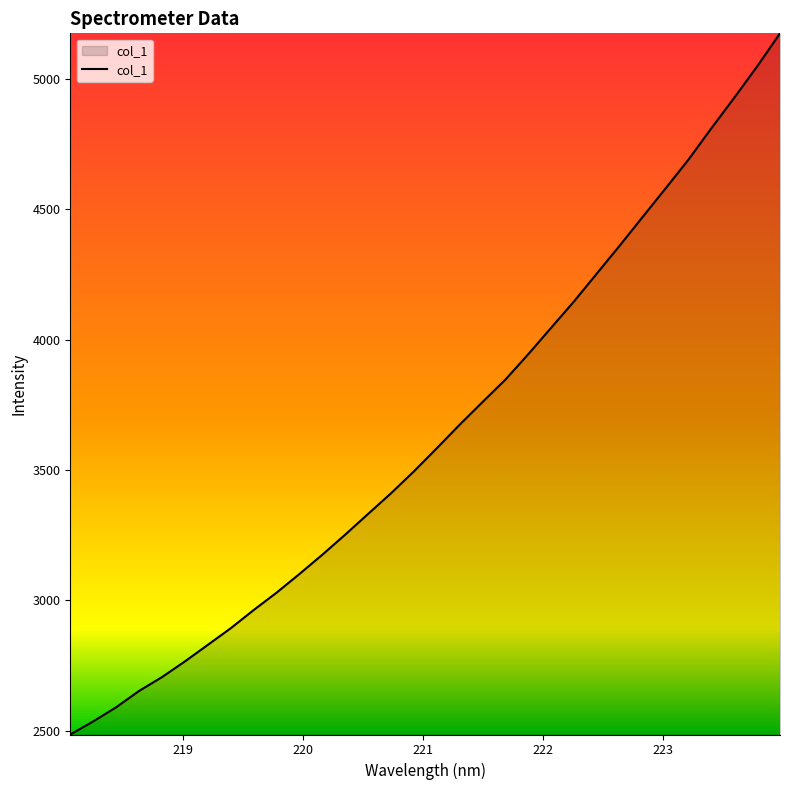

What is the smallest value displayed?

2485.7